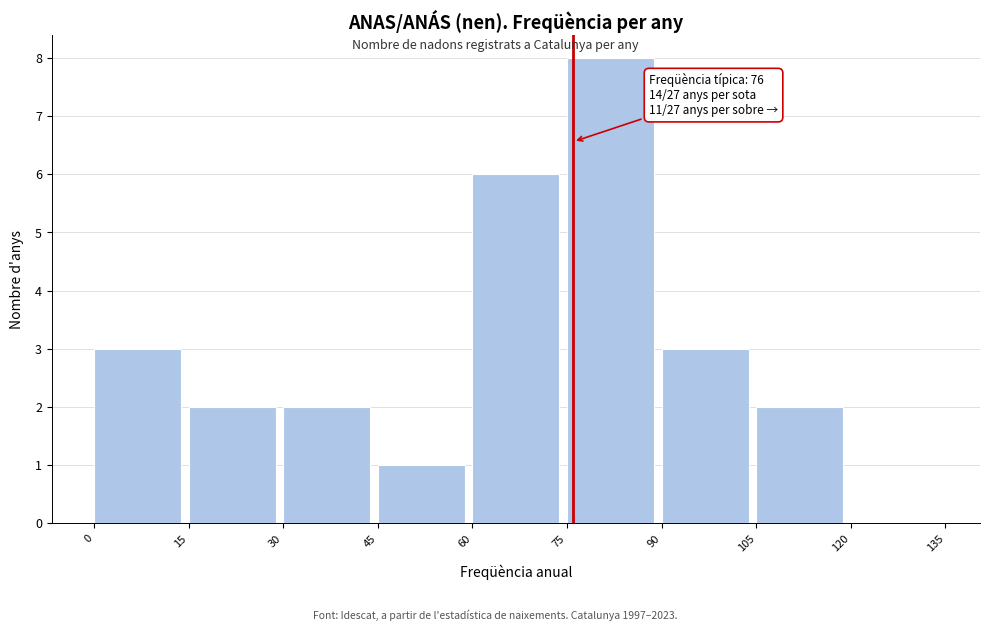

Which range on the x-axis has the tallest bar?

75 to 90